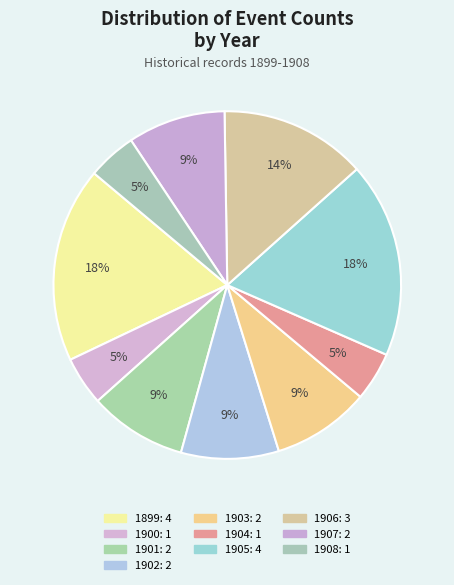

Does any single category account for the majority?

No